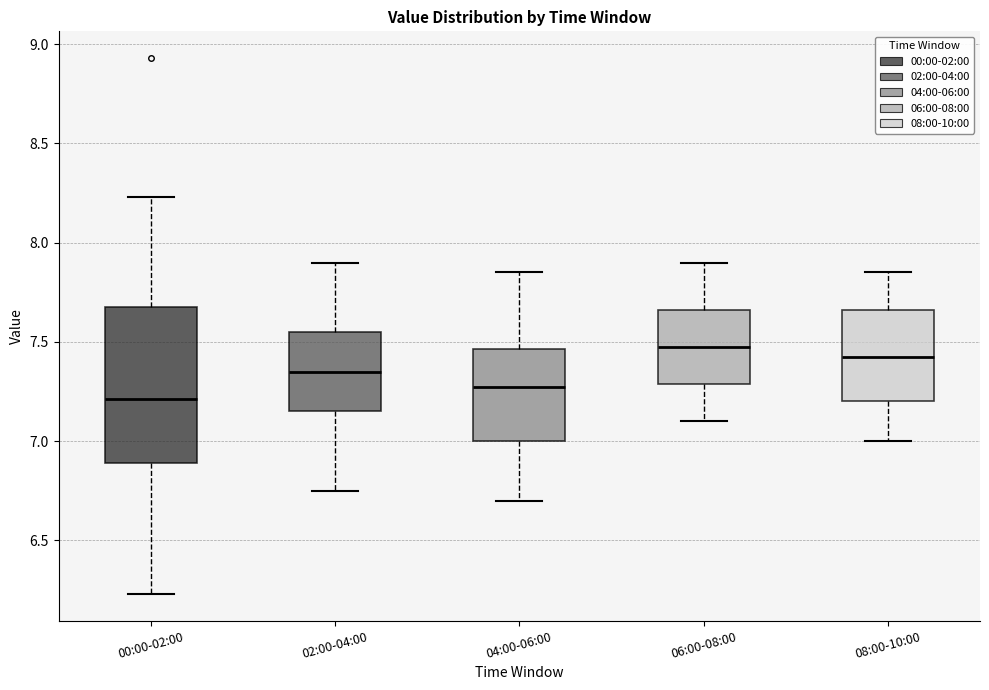

Where does the median line of the box for 04:00-06:00 sit on the y-axis? The values are not printed on the chart, so give them approximately, as read against the axis.

7.30